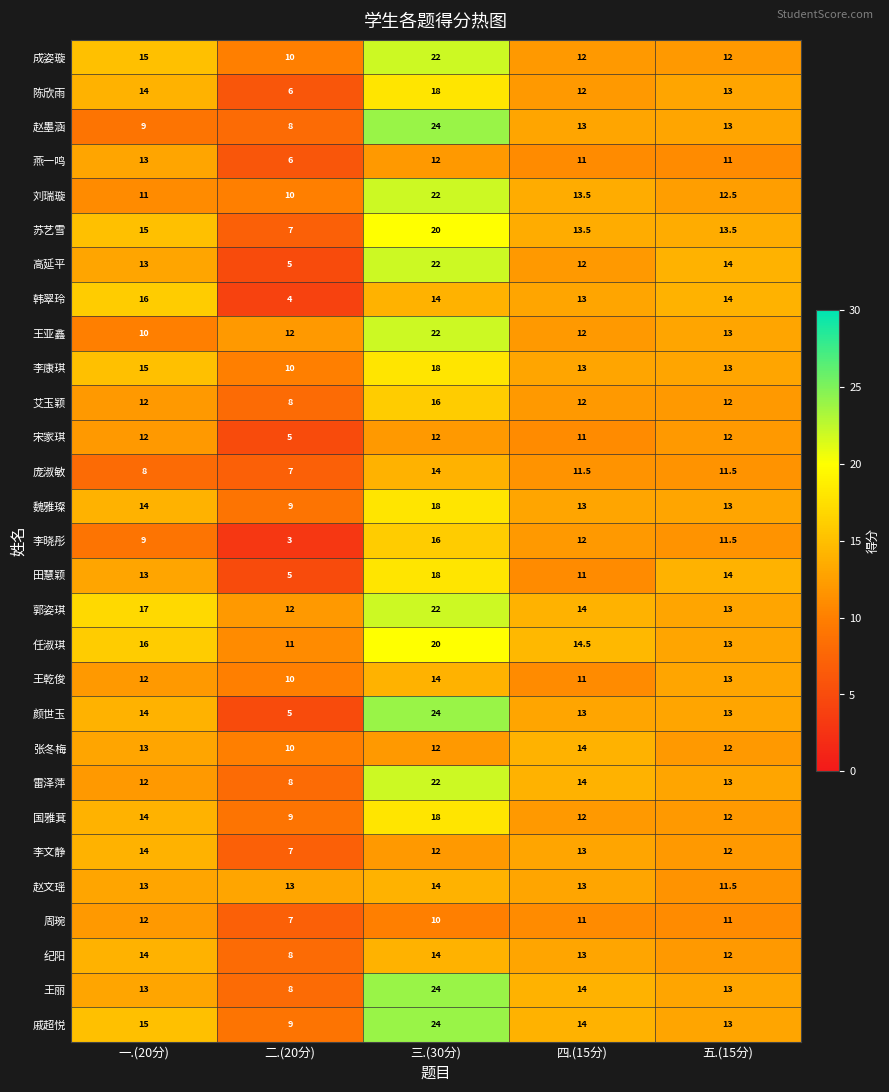

What is the difference between the highest and lowest values at 二.(20分)?

10.0